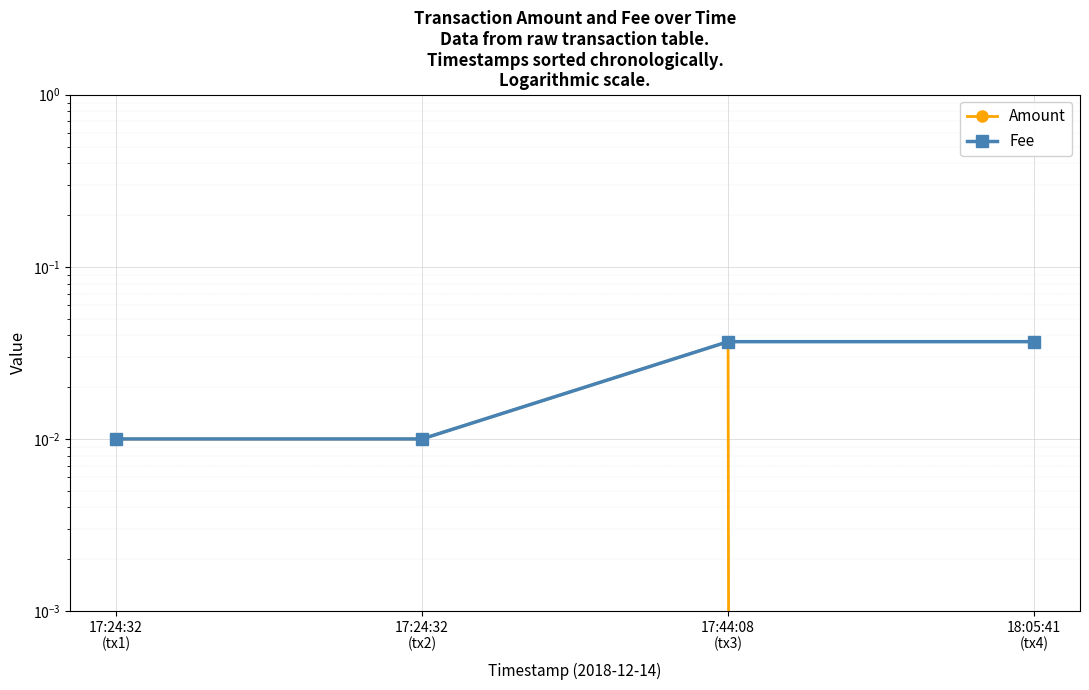

Which series has the largest range (max minus min)?

Amount